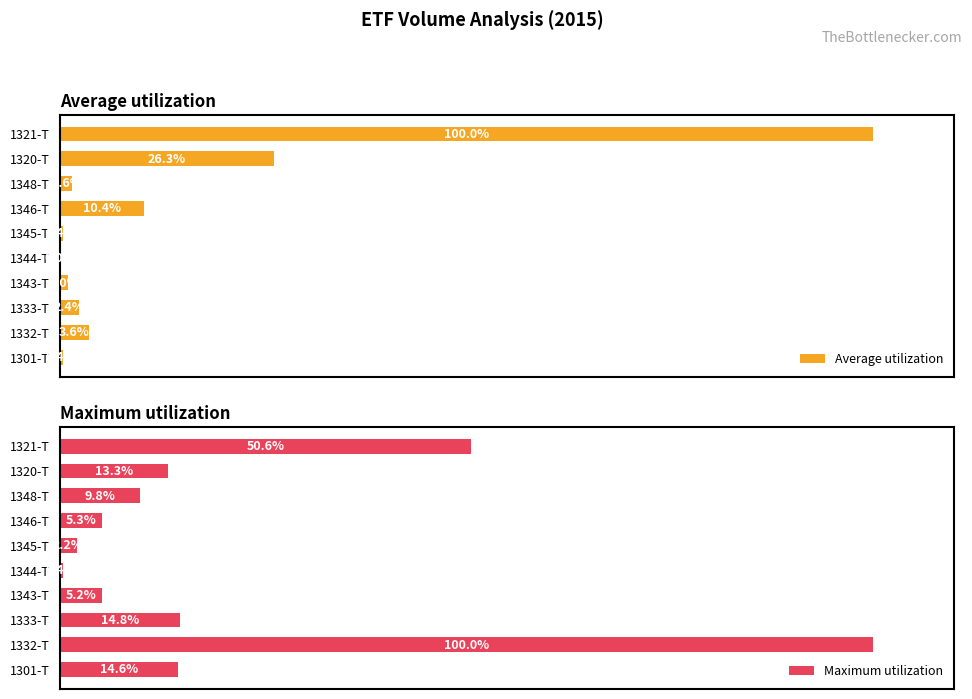

At which label does Maximum utilization reach its minimum?

1344-T